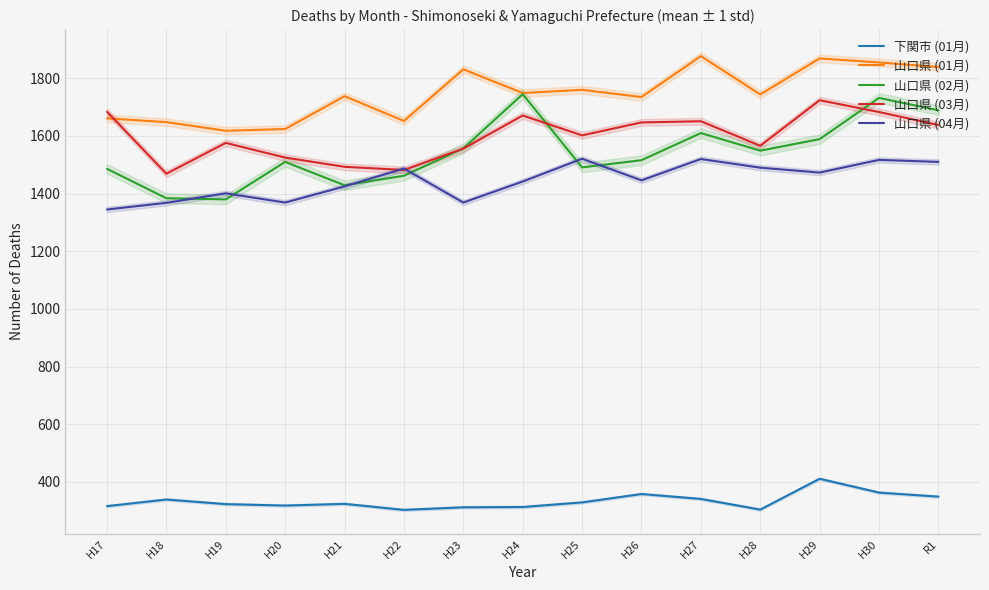

How many data points does each series have?

15